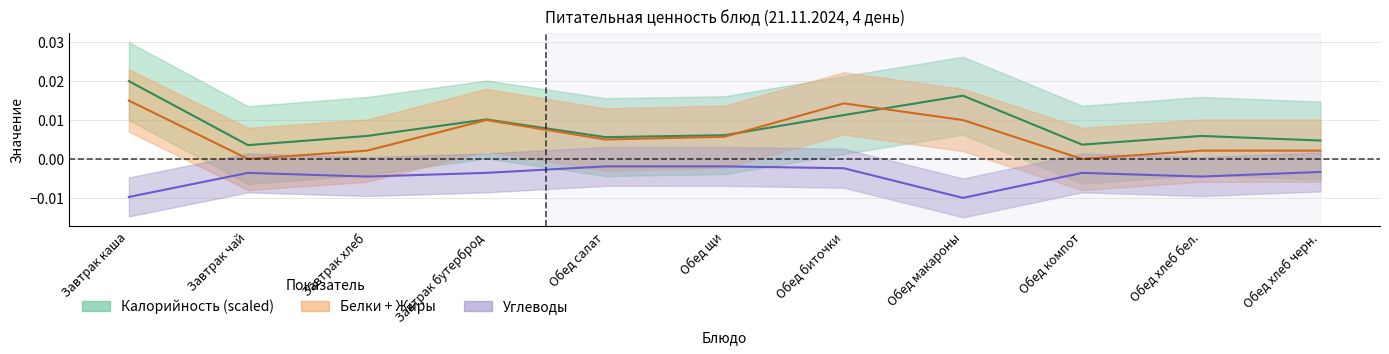

Does the chart display data point markers on the line(s)?

No